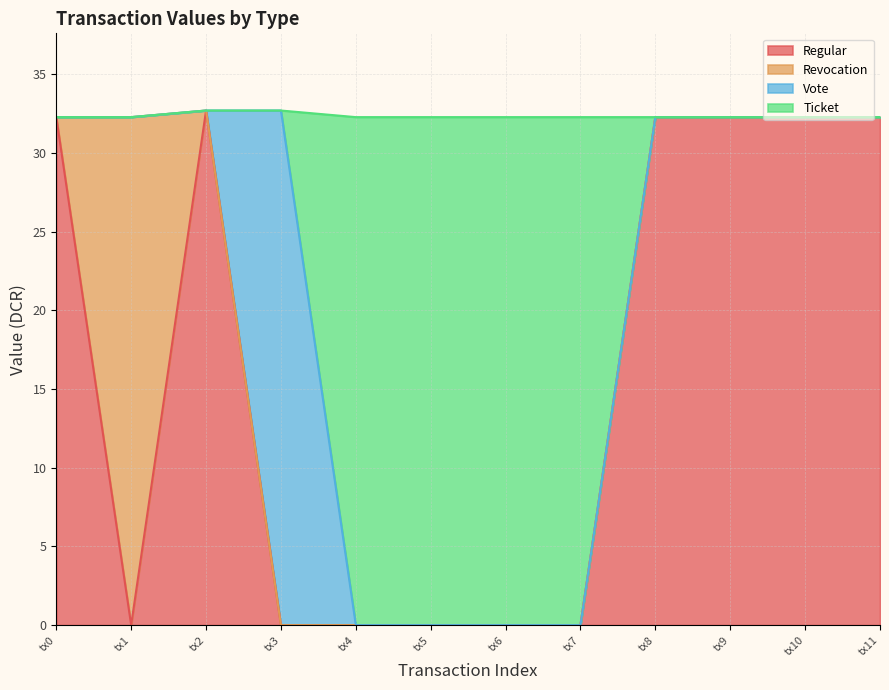

The Regular series shows 18.7 at tx10. True or false?

False